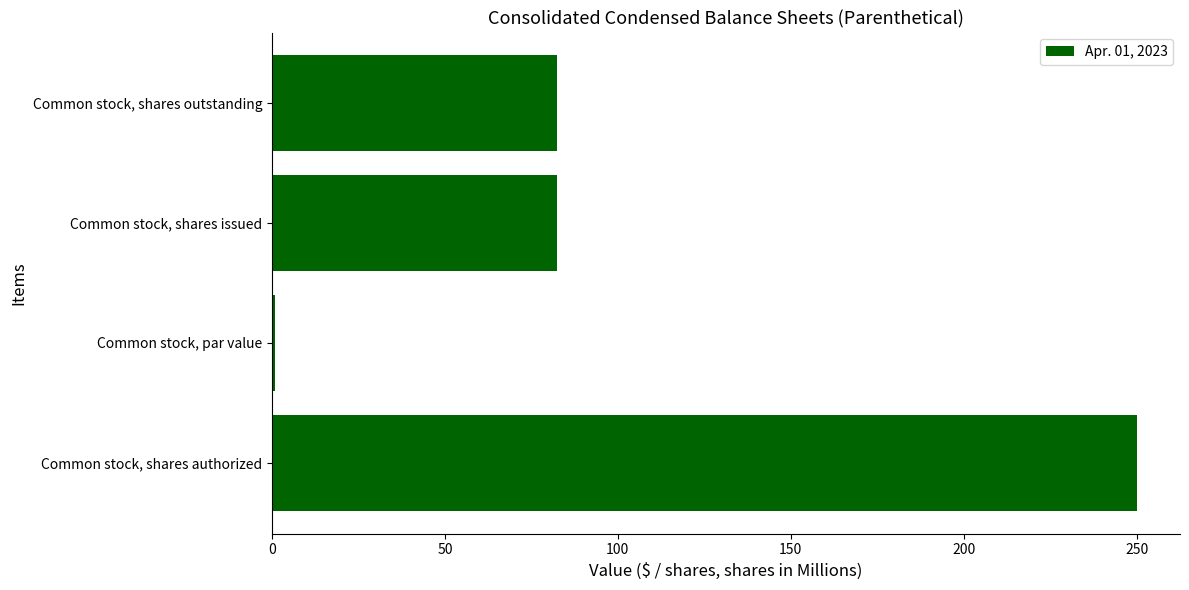

What is the change in value from Common stock, shares authorized to Common stock, shares outstanding?

-167.6